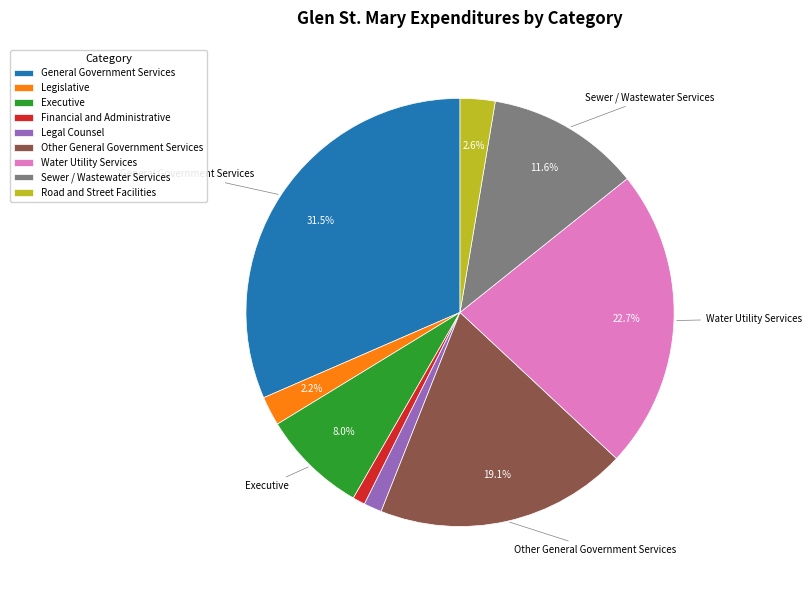

What is the total percentage of Executive and General Government Services?

39.5%